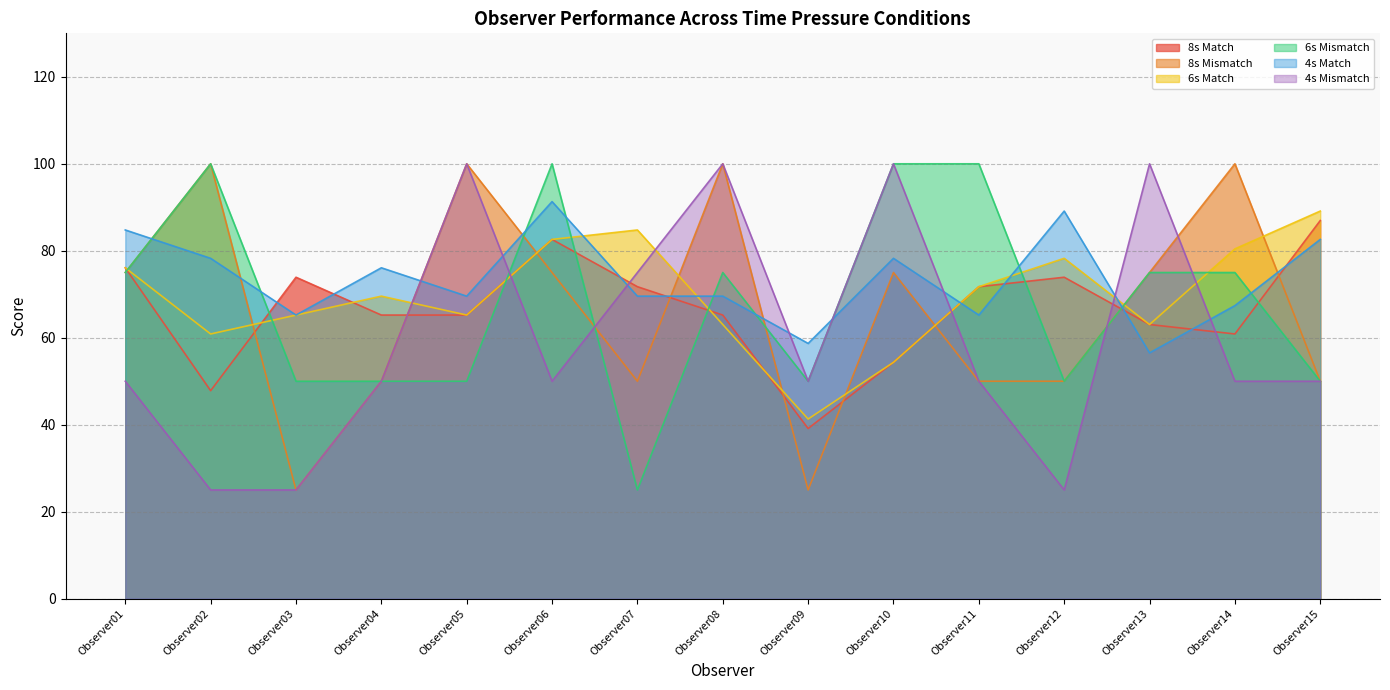

Which series has the widest spread of values?

8s Mismatch